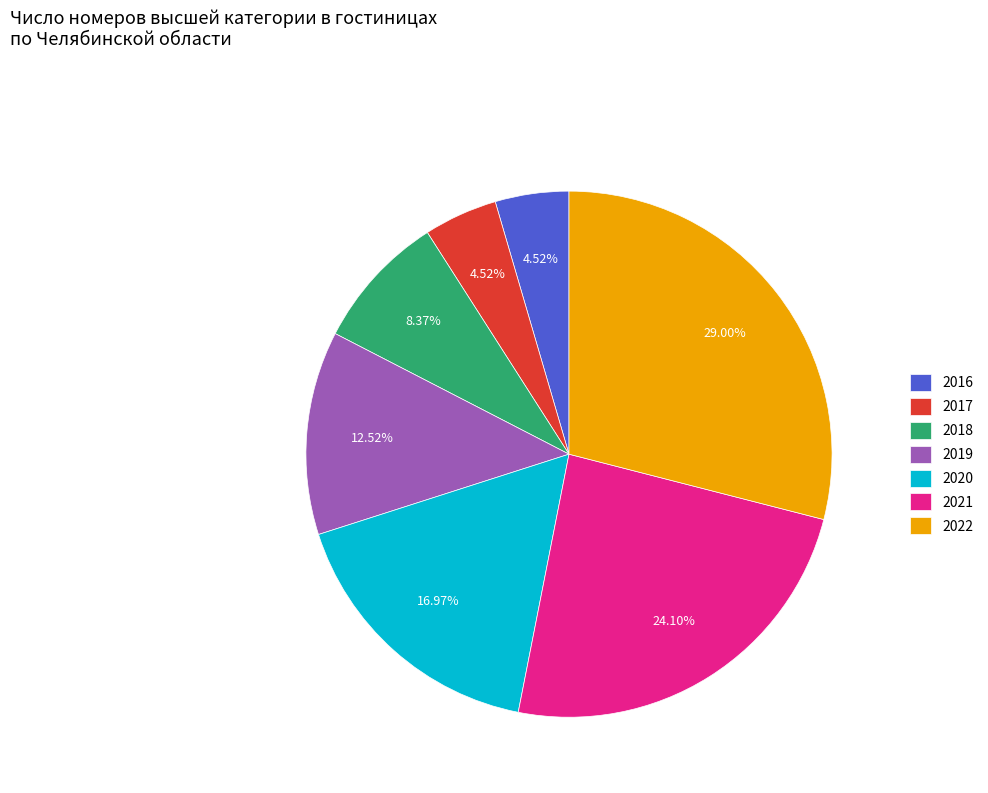

What is the ratio of the value at 2018 to the value at 2019?

0.7